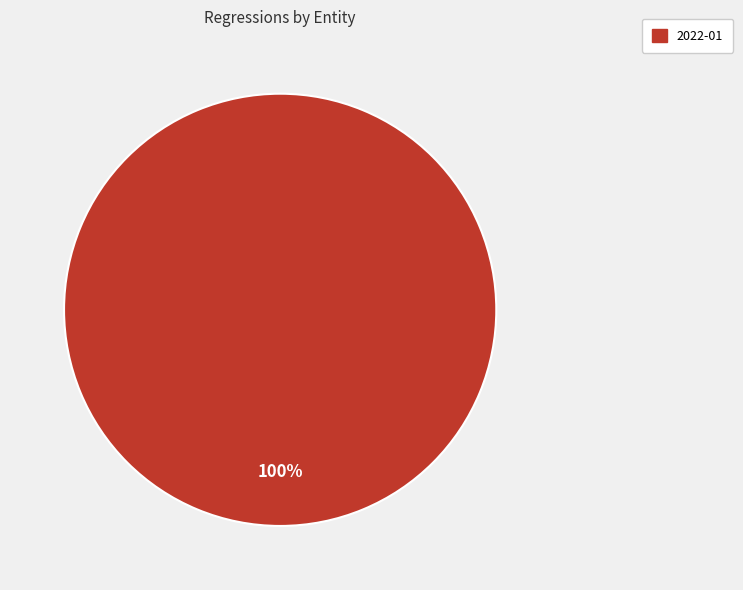

Does any single category account for the majority?

Yes